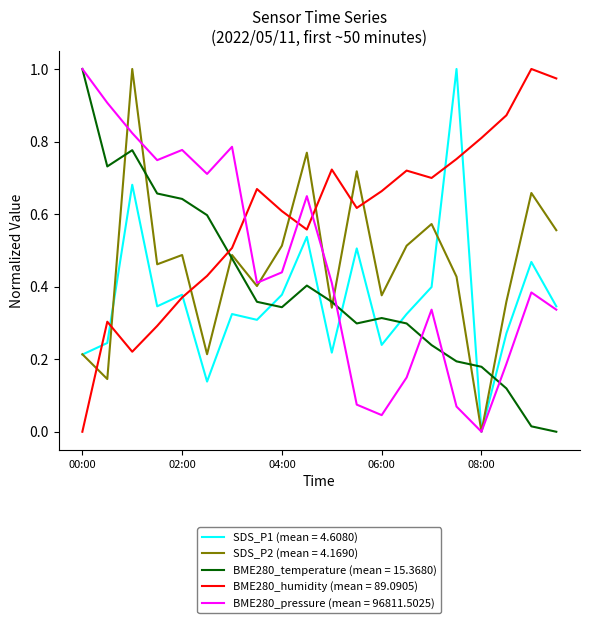

How many times do BME280_pressure (mean = 96811.5025) and BME280_humidity (mean = 89.0905) cross each other?

3